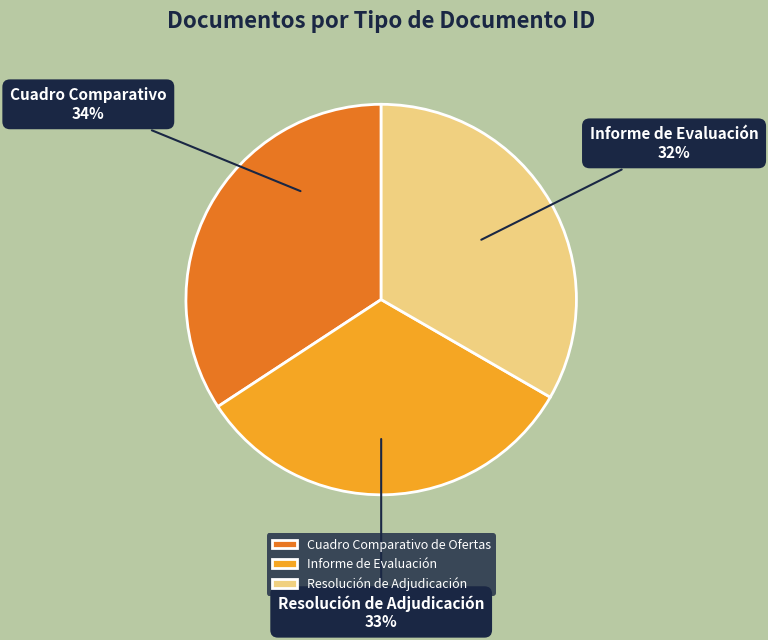

Which category has the smallest portion of the pie?

Informe de Evaluación